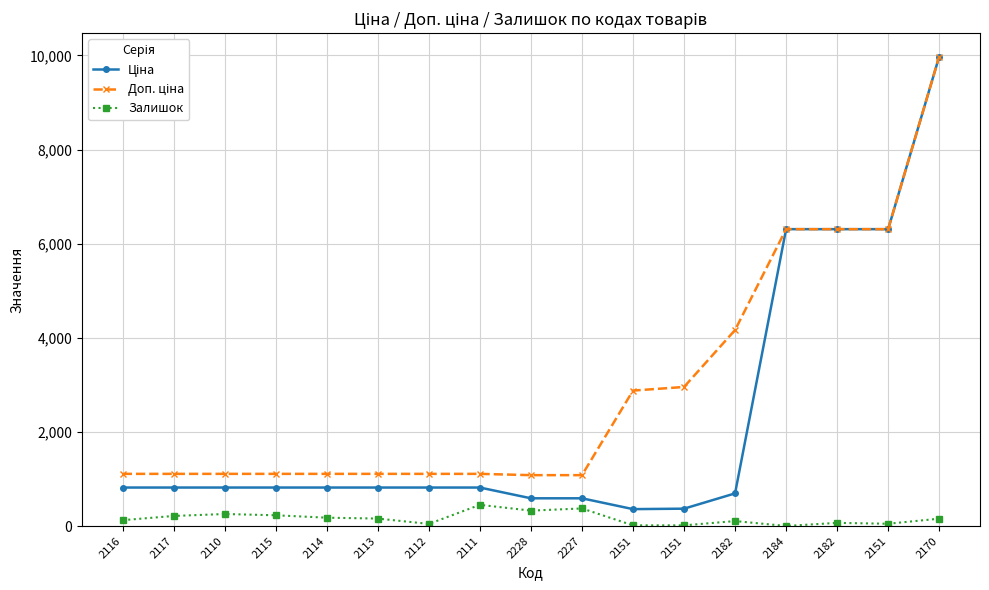

List the series in order of their overall mean, highest first.

Доп. ціна, Ціна, Залишок